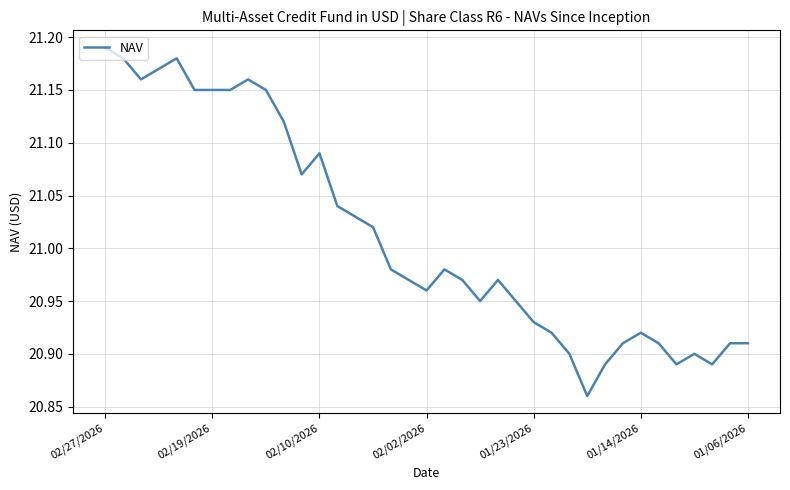

How many lines are shown in the chart?

1